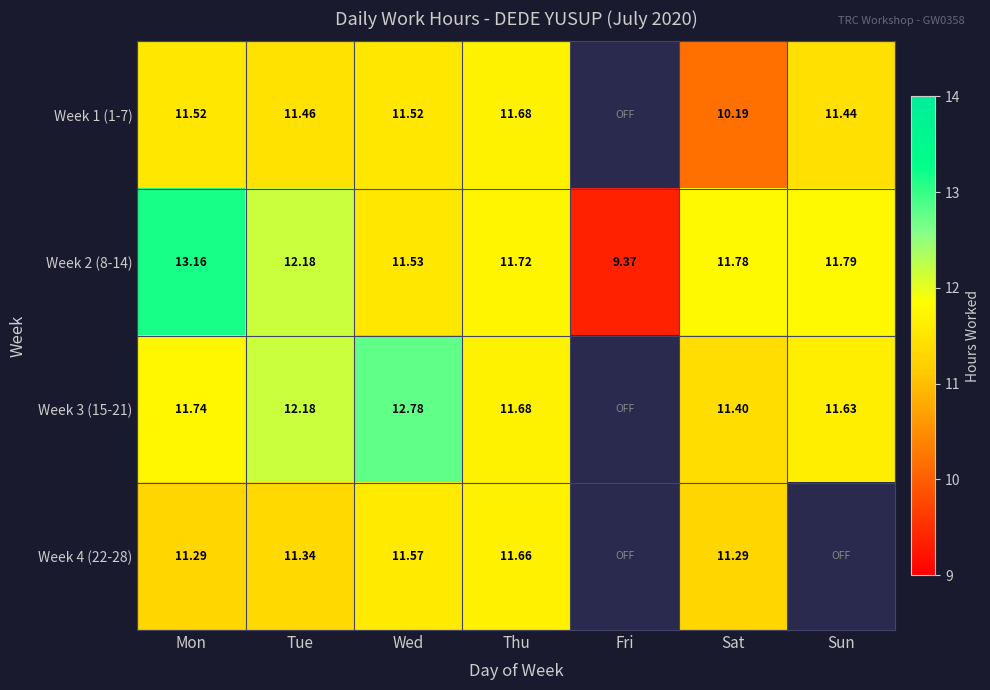

True or false: Week 1 (1-7) has a value of 11.5 at Mon.

True